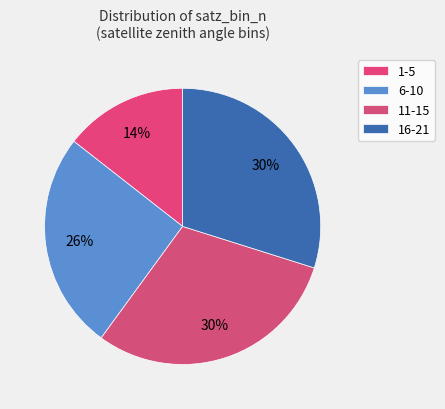

How many segments does this pie chart have?

4